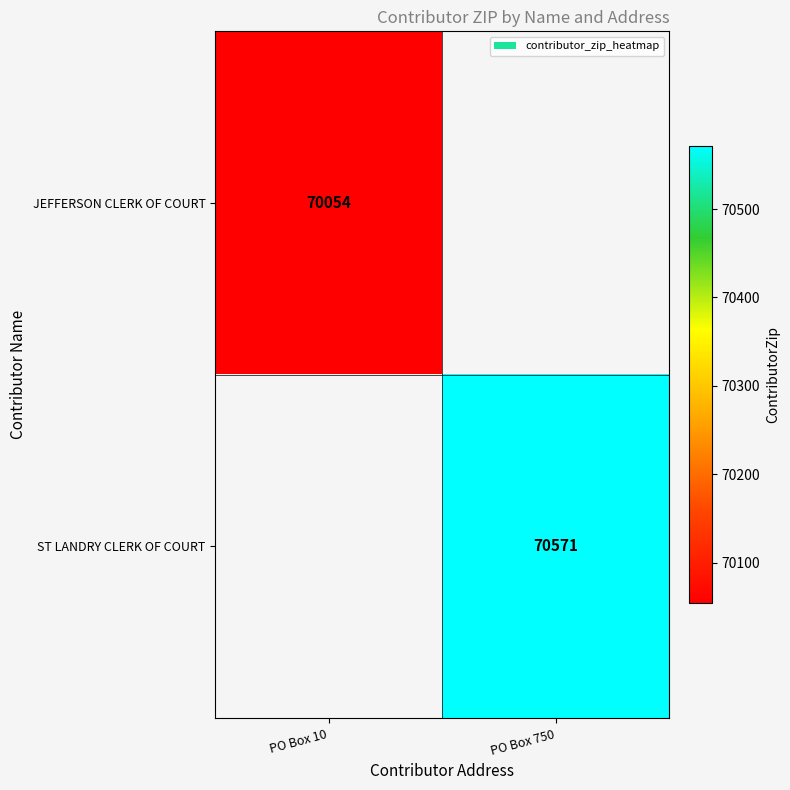

True or false: JEFFERSON CLERK OF COURT has a value of 121506 at PO Box 10.

False